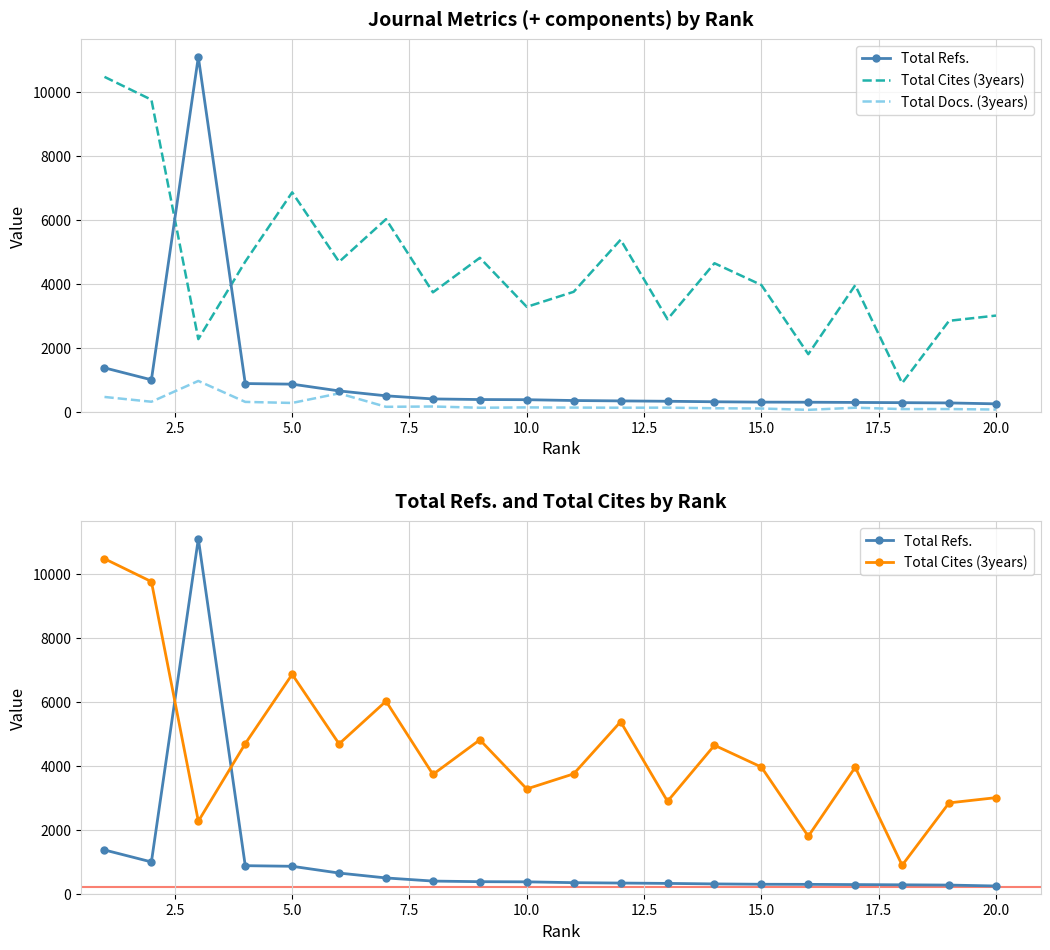

At how many categories does at least one series exceed 5375?

6